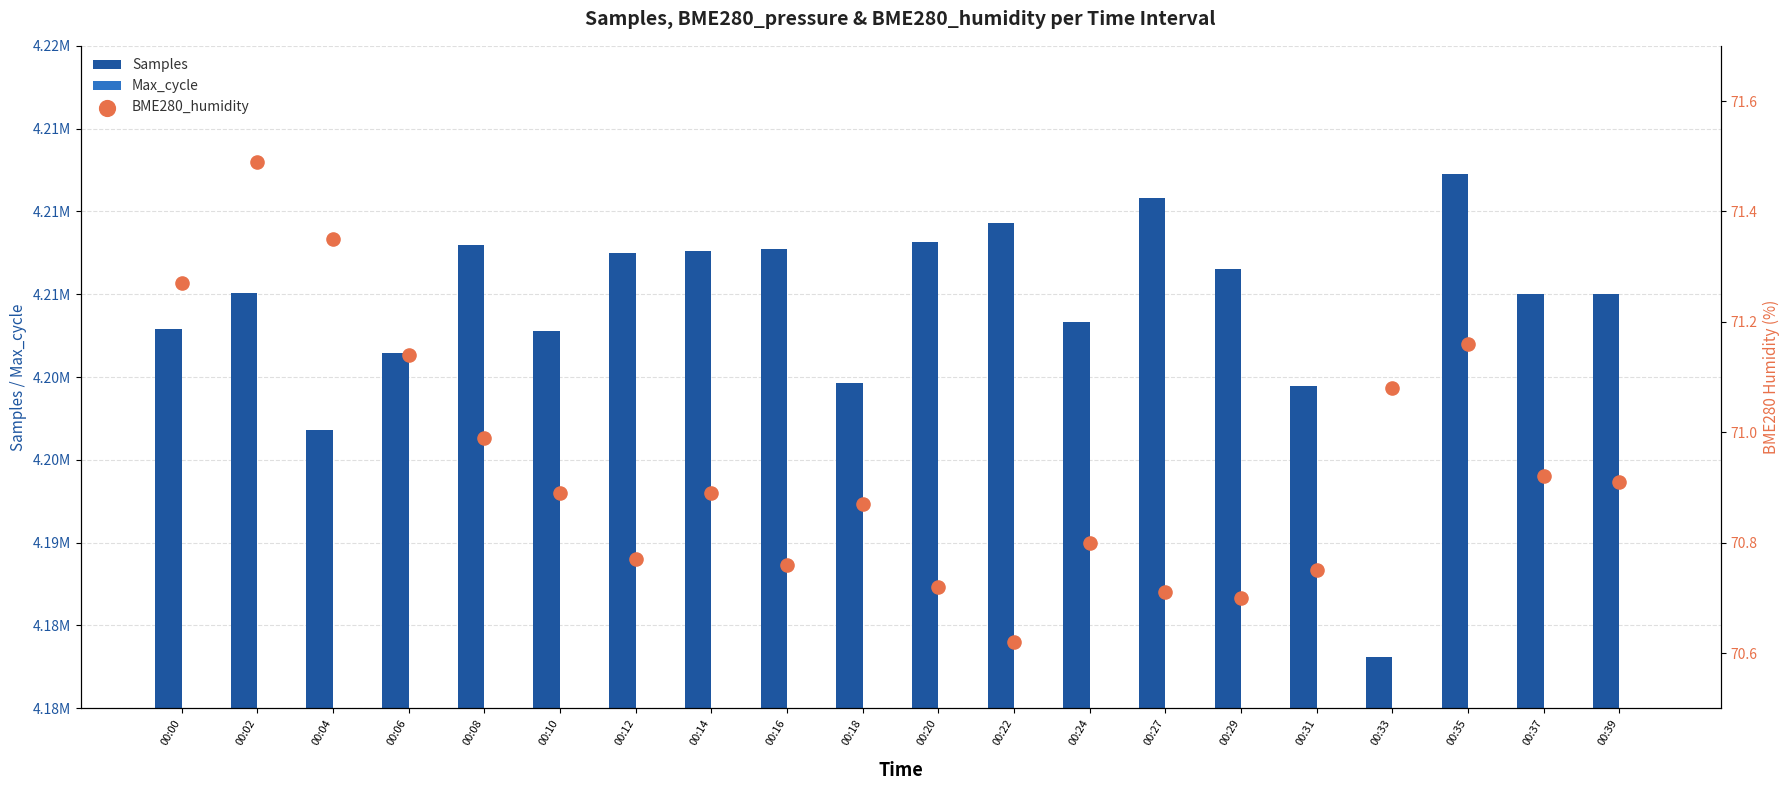

At which category is the sum across all series the highest?

00:35